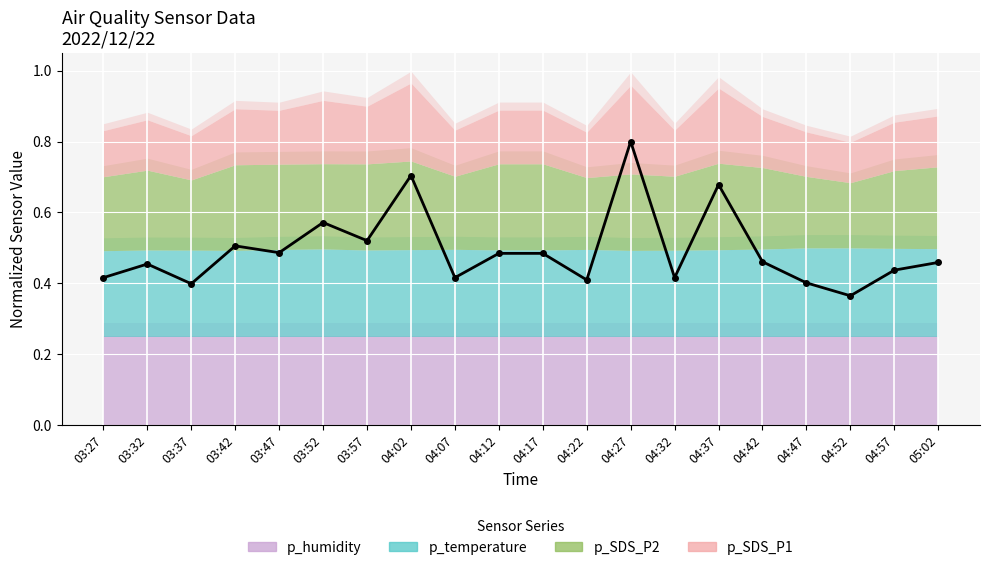

How many data points does each series have?

20